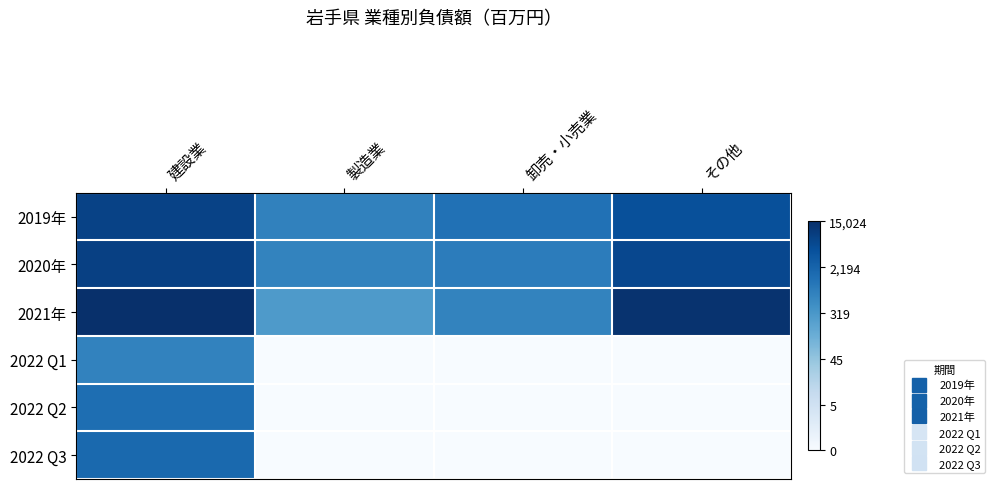

Reading left to right, extract all data points from this chart.

2019年: 建設業=8.9	製造業=6.6	卸売・小売業=7.2	その他=8.4
2020年: 建設業=9.0	製造業=6.5	卸売・小売業=6.8	その他=8.7
2021年: 建設業=9.6	製造業=5.7	卸売・小売業=6.5	その他=9.5
2022 Q1: 建設業=6.6	製造業=0.0	卸売・小売業=0.0	その他=0.0
2022 Q2: 建設業=7.3	製造業=0.0	卸売・小売業=0.0	その他=0.0
2022 Q3: 建設業=7.5	製造業=0.0	卸売・小売業=0.0	その他=0.0